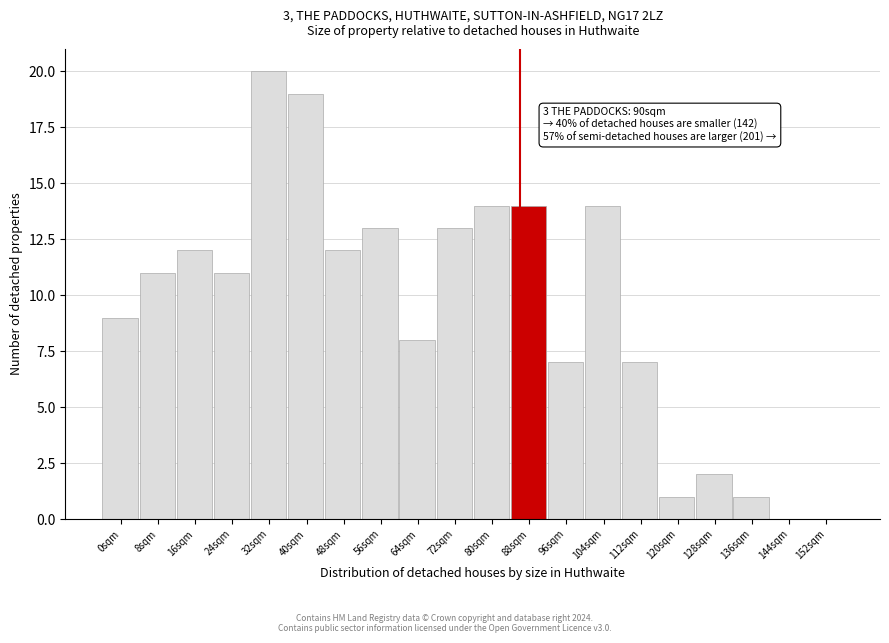

Reading right to left, list all the values displayed in this chart.

152sqm=0	144sqm=0	136sqm=1	128sqm=2	120sqm=1	112sqm=7	104sqm=14	96sqm=7	88sqm=14	80sqm=14	72sqm=13	64sqm=8	56sqm=13	48sqm=12	40sqm=19	32sqm=20	24sqm=11	16sqm=12	8sqm=11	0sqm=9